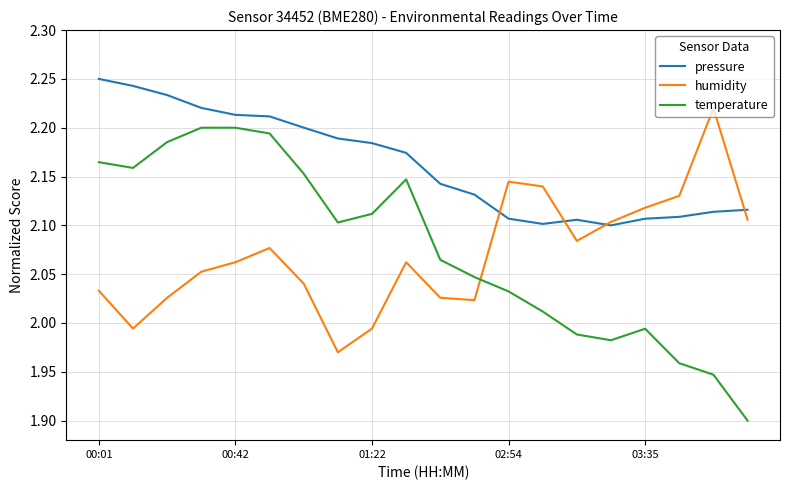

Rank the series by their maximum value, from lowest to highest.

temperature, humidity, pressure